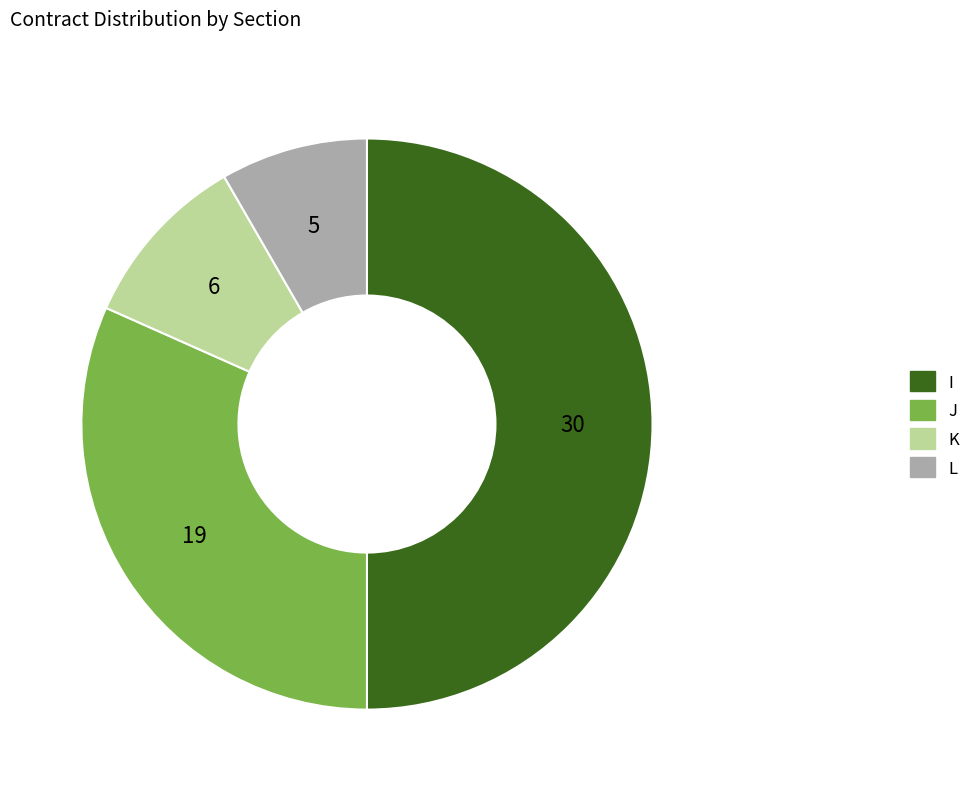

Which category has the smallest portion of the pie?

L